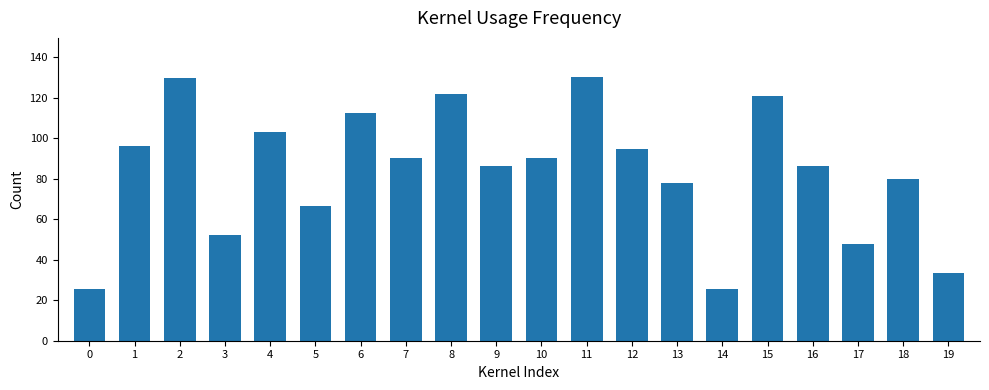

What is the change in value from 2 to 4?

-26.7